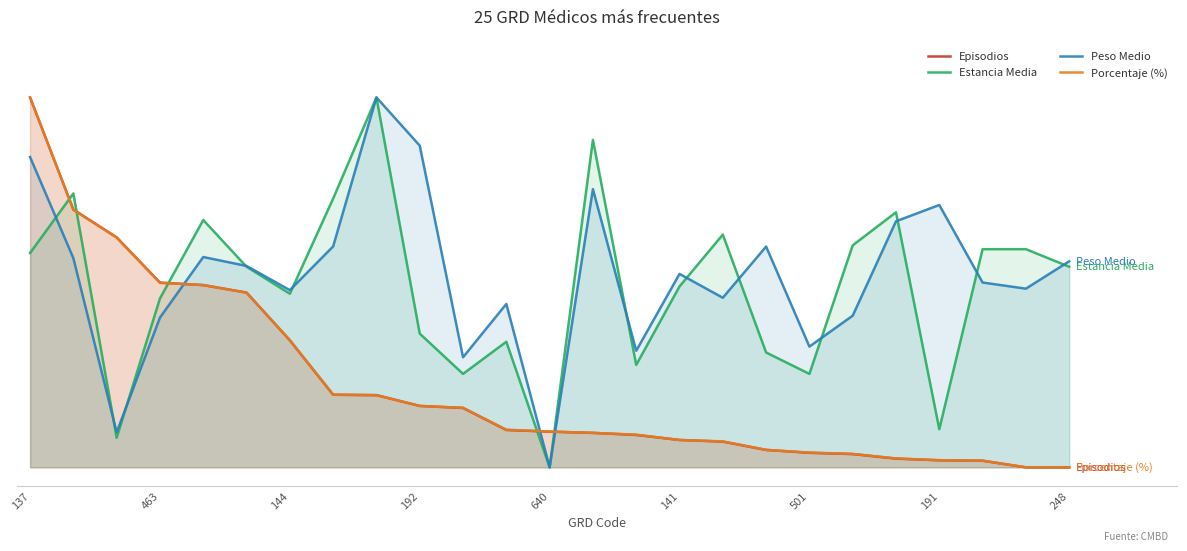

Does the chart display data point markers on the line(s)?

No